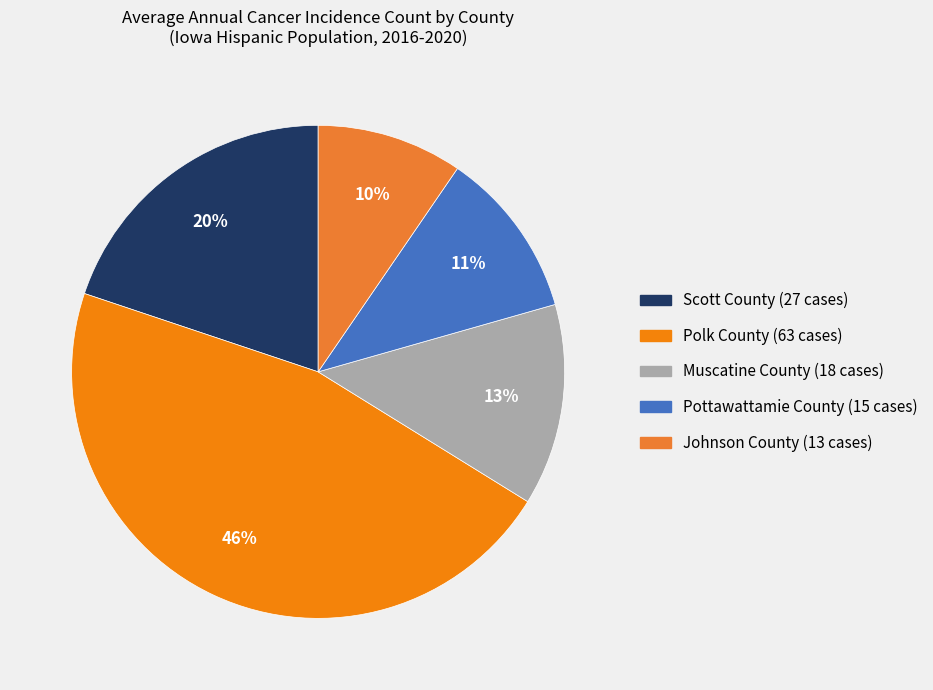

True or false: Johnson County accounts for 2% of the total.

False